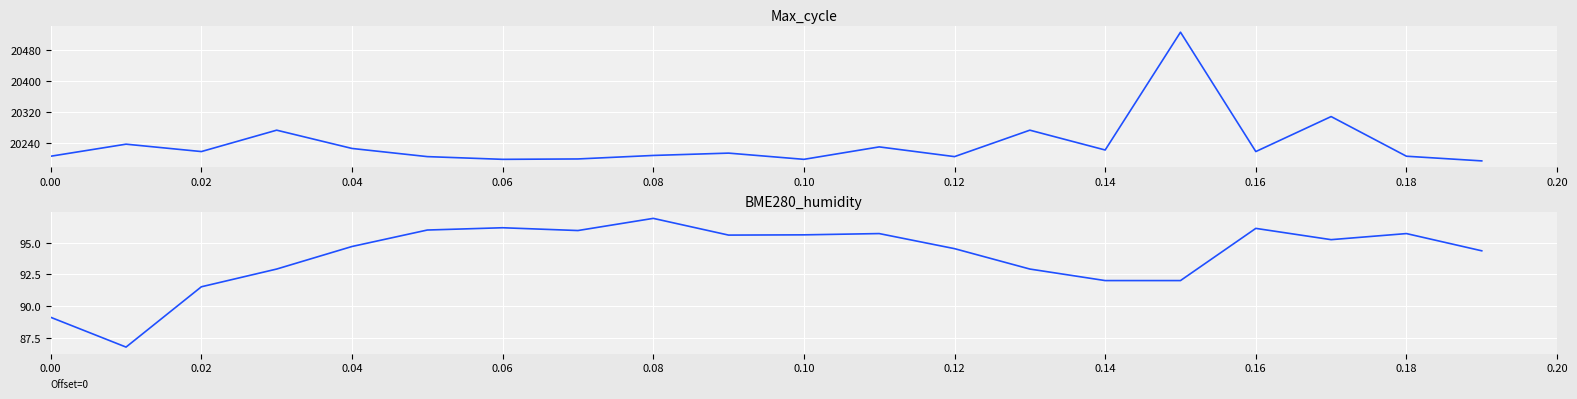

Which series has the widest spread of values?

Max_cycle